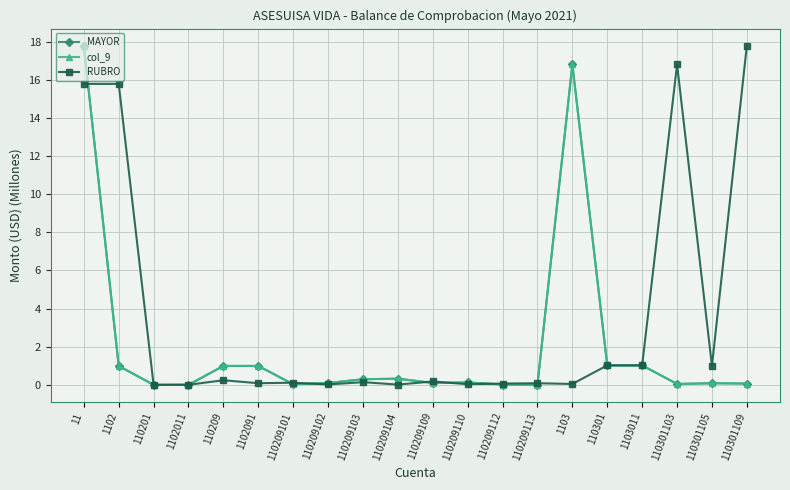

What is the approximate value of col_9 at 110301105?

0.1